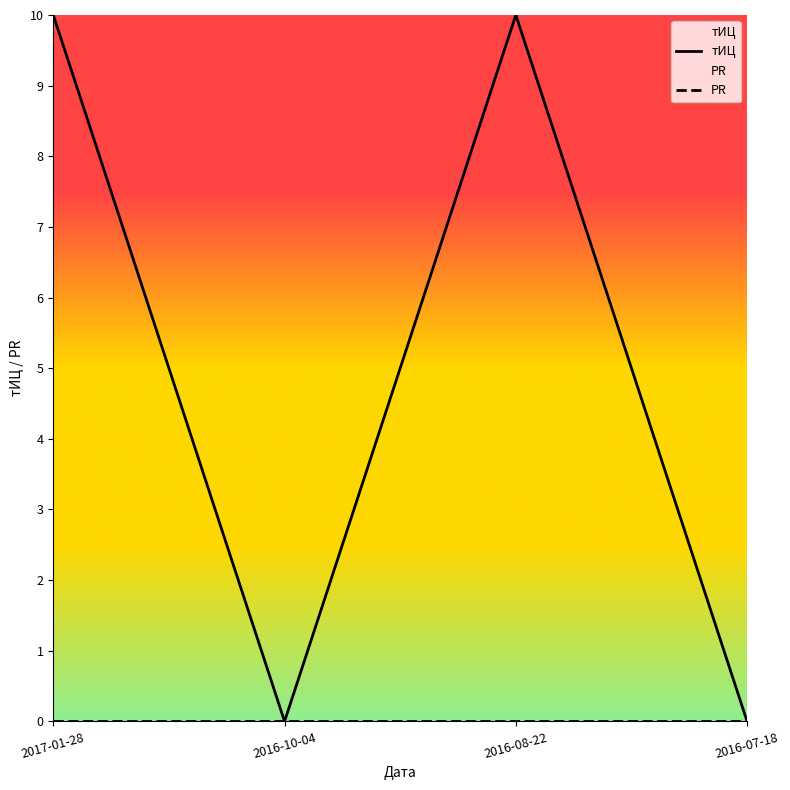

What is the greatest value displayed?

10